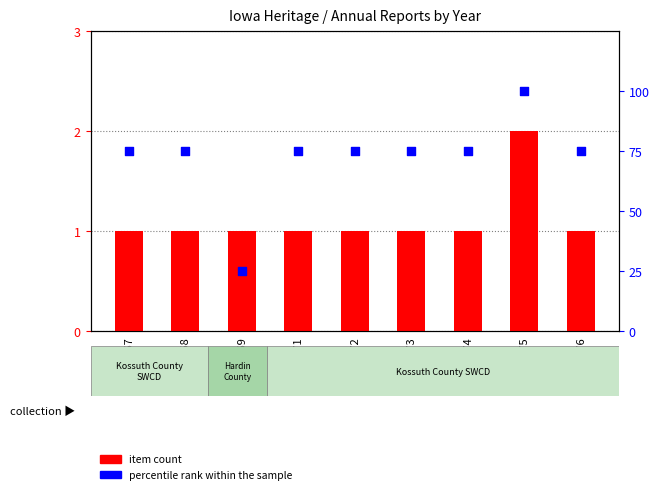

Which series has the largest total across all categories?

percentile rank within the sample